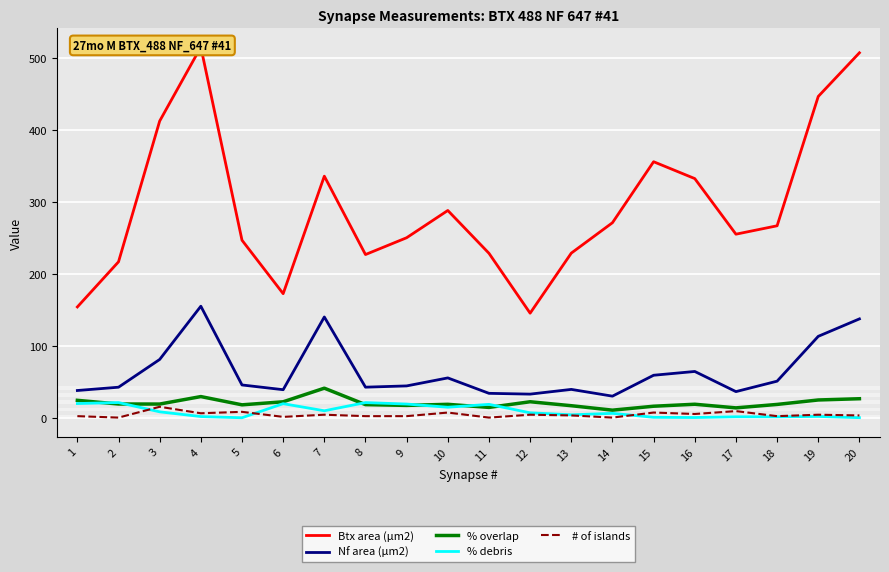

Is this an area chart (filled region under the line)?

No